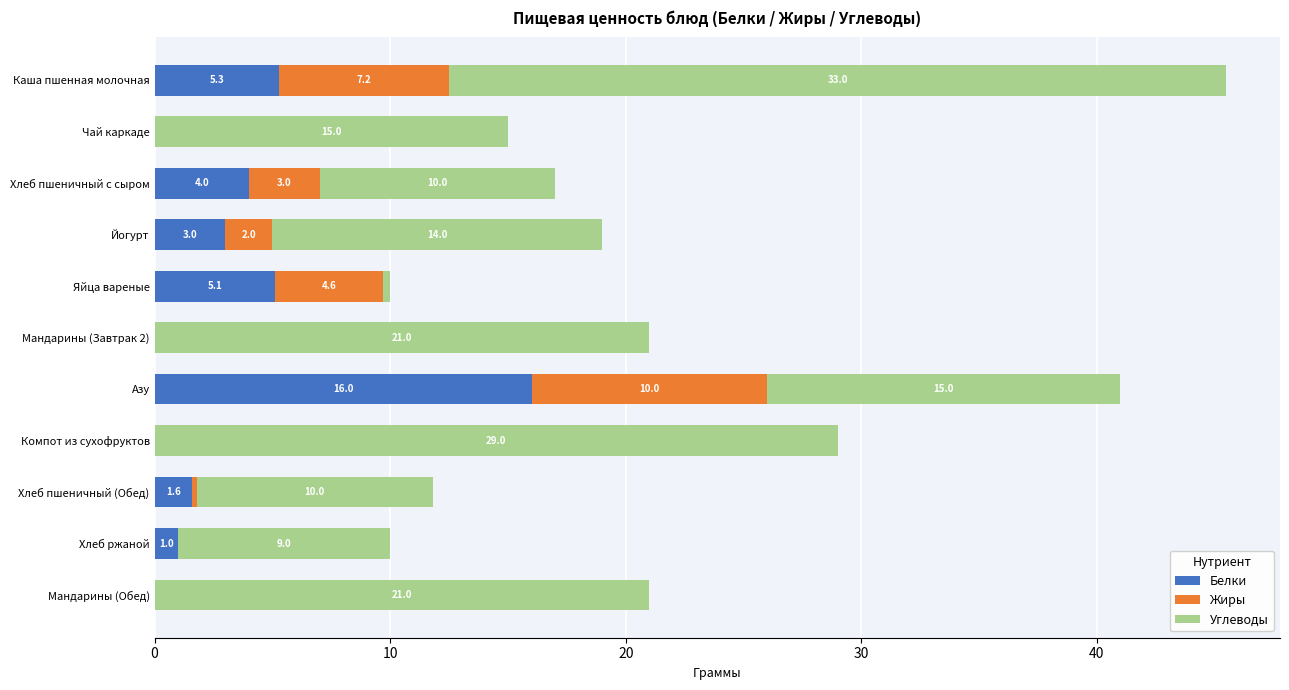

What is the highest value of the Белки series?

16.0